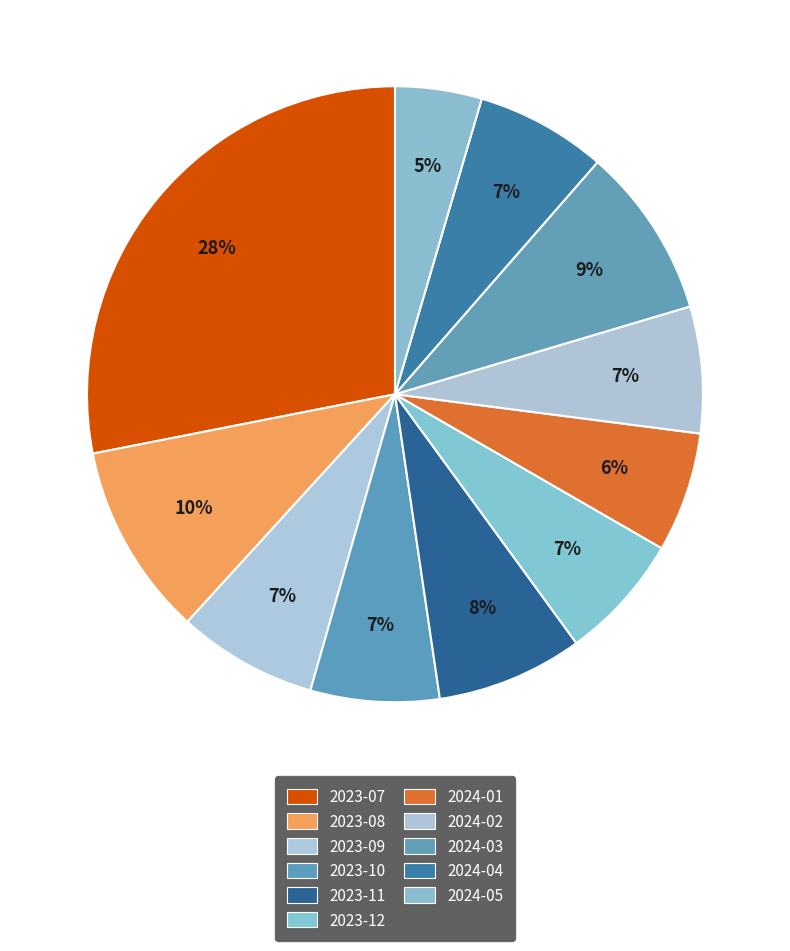

Which slice is the largest?

2023-07